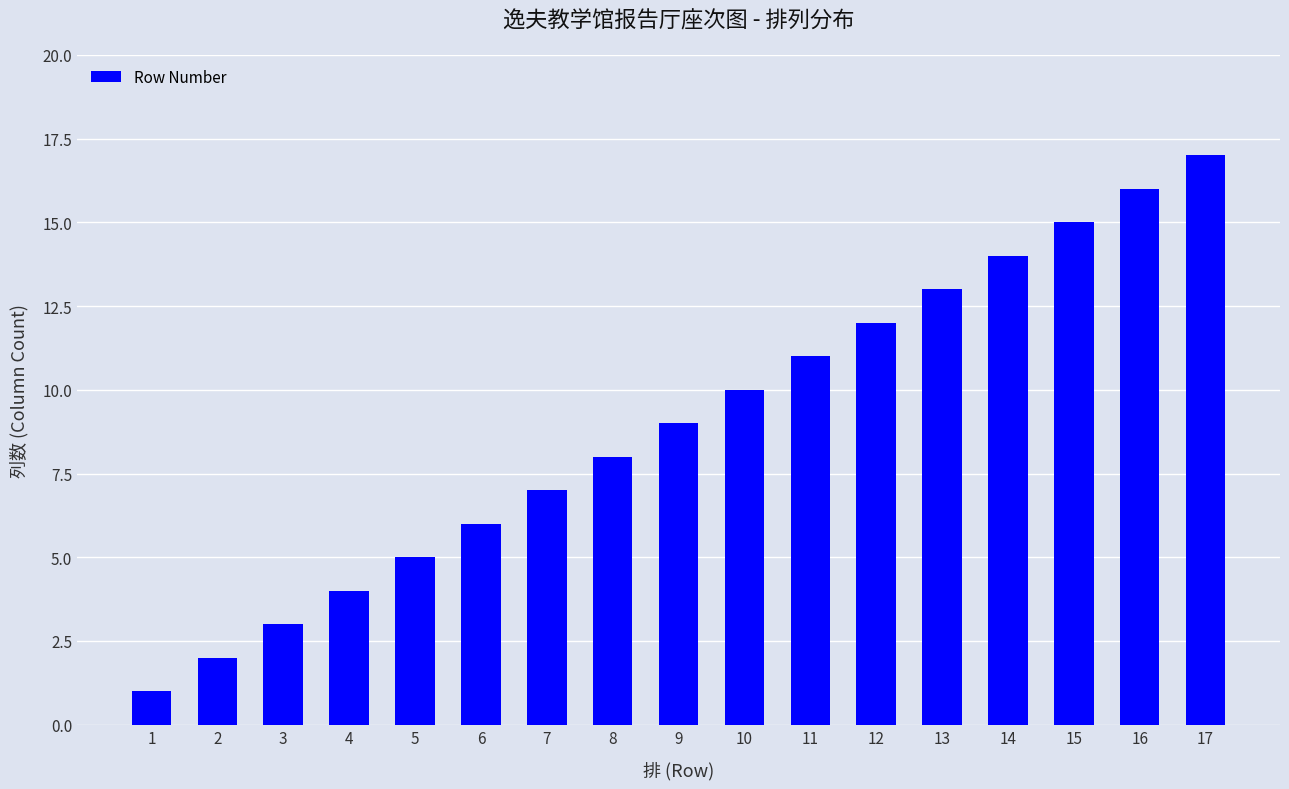

What is the change in value from 11 to 12?

+1